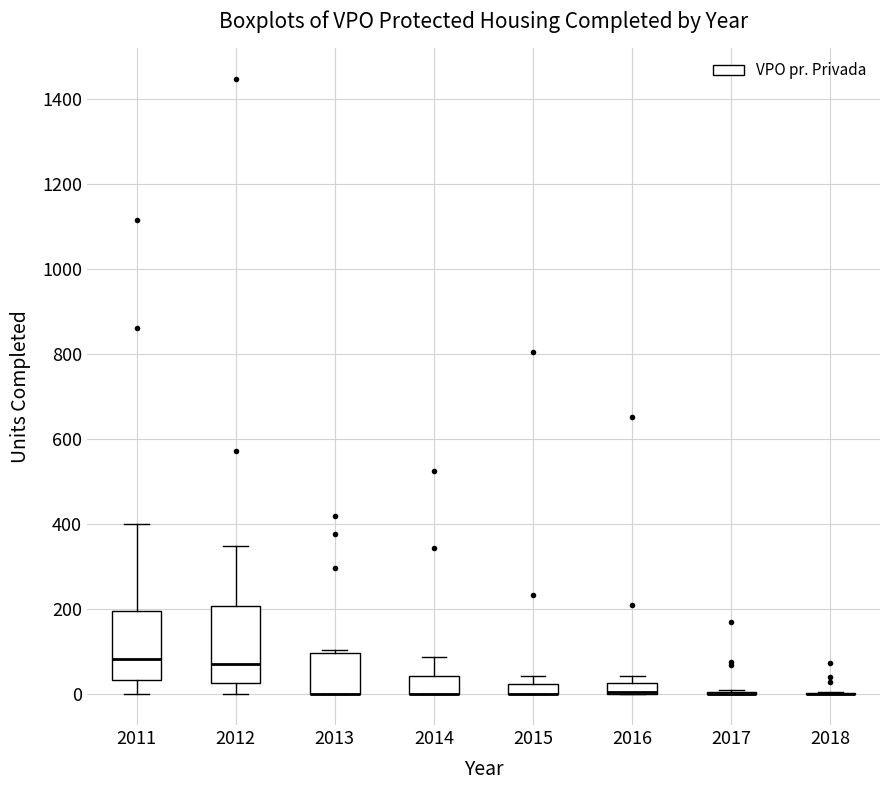

Where does the median line of the box at x = 2012 sit on the y-axis? The values are not printed on the chart, so give them approximately, as read against the axis.

80